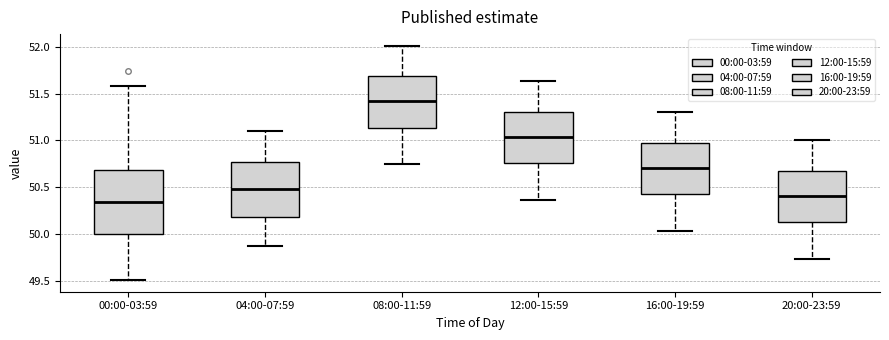

Comparing the boxes themselves (not the whiskers), which one is the tallest?

00:00-03:59